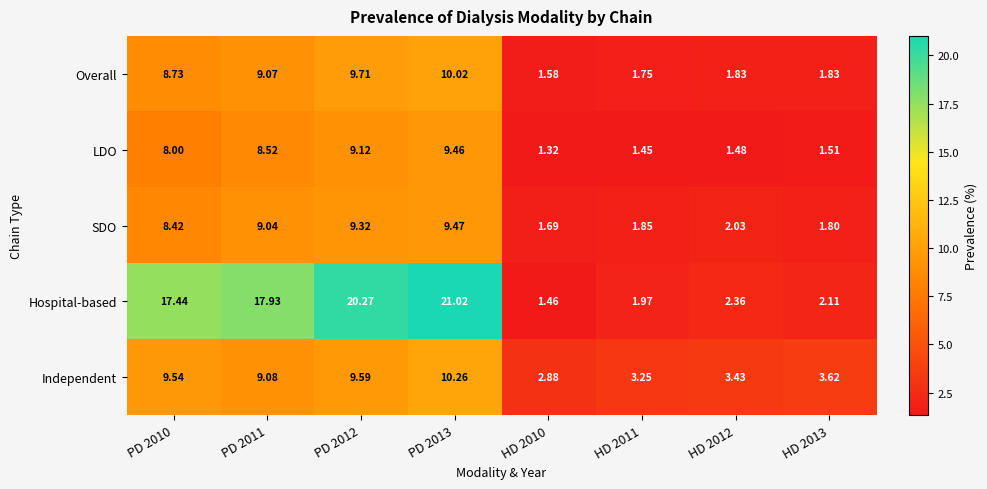

At PD 2013, list the series in order from smallest to largest.

LDO, SDO, Overall, Independent, Hospital-based